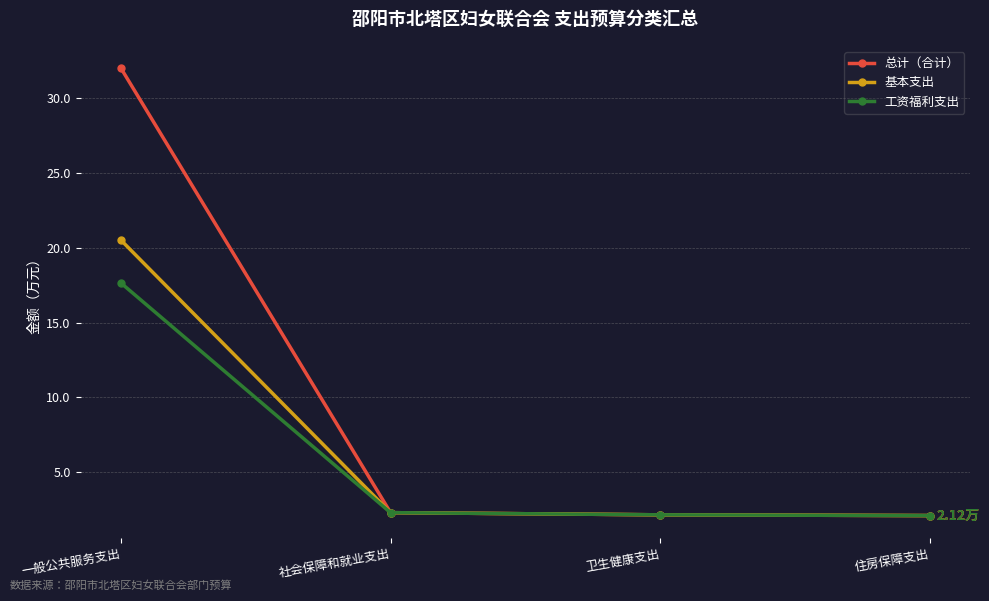

Which series has the largest total across all categories?

总计（合计）